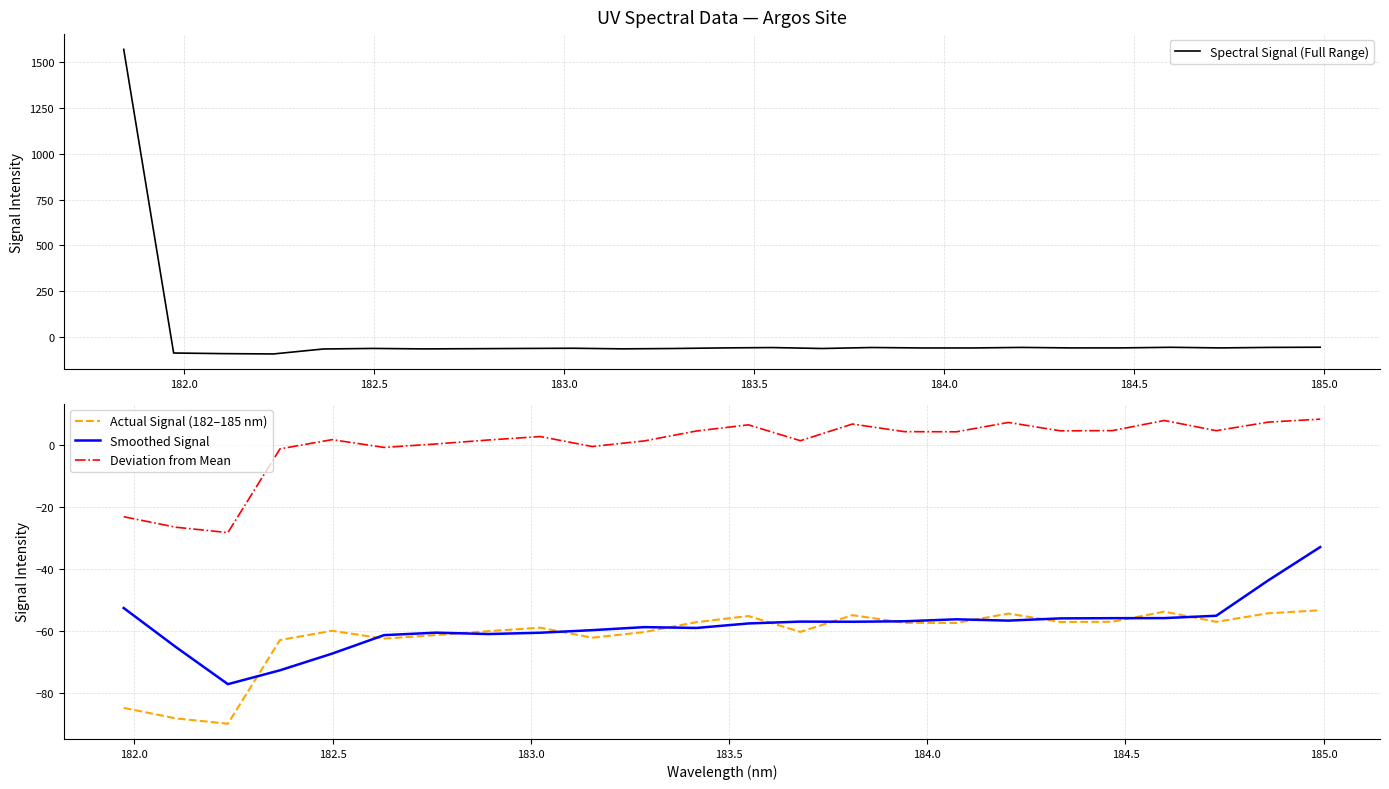

How many values exceed -57?

7